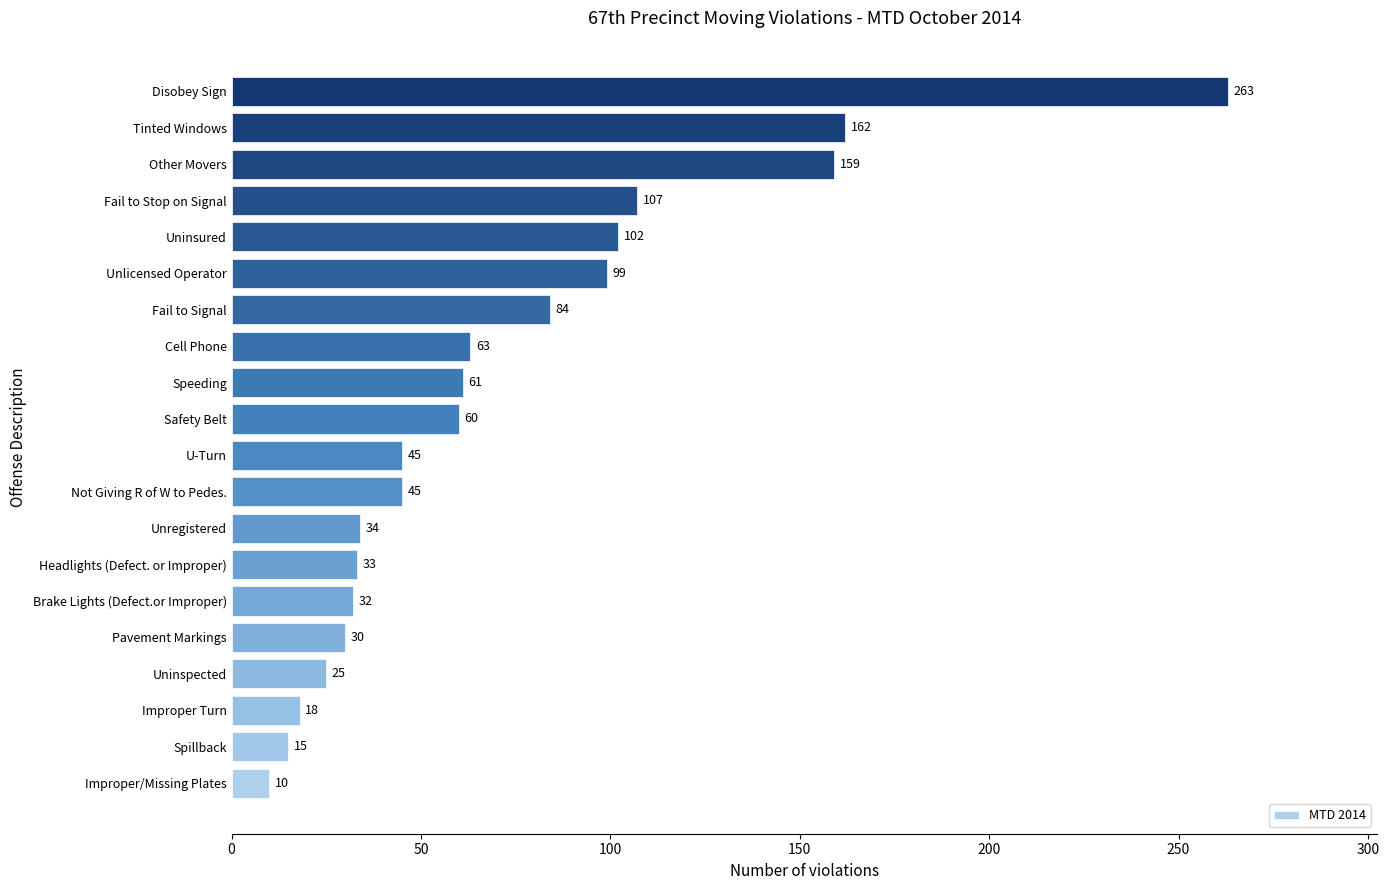

Are the bars horizontal?

Yes